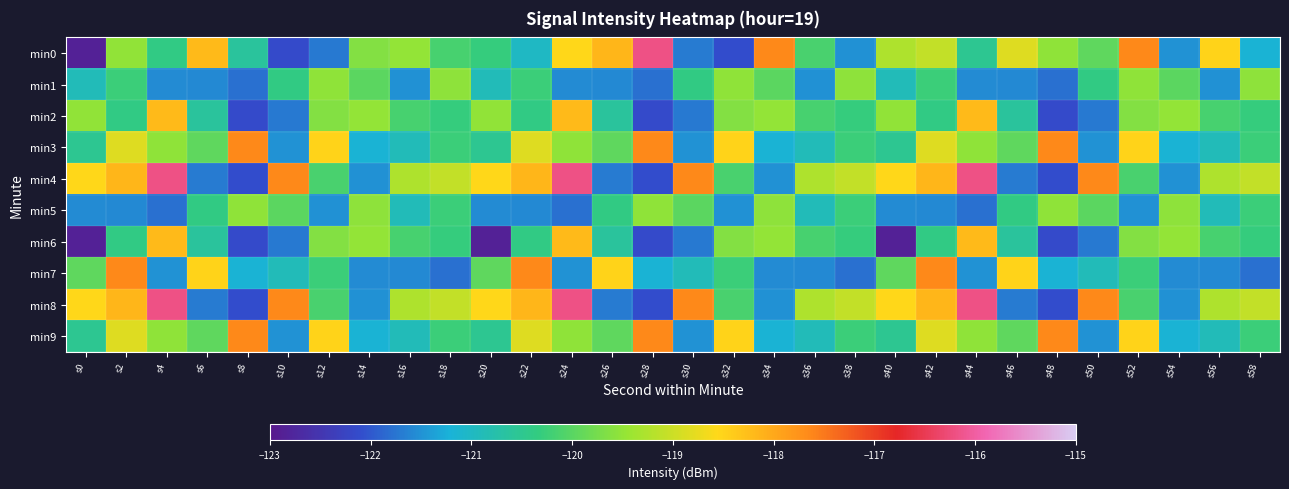

Between s56 and s34, which is larger?

s34